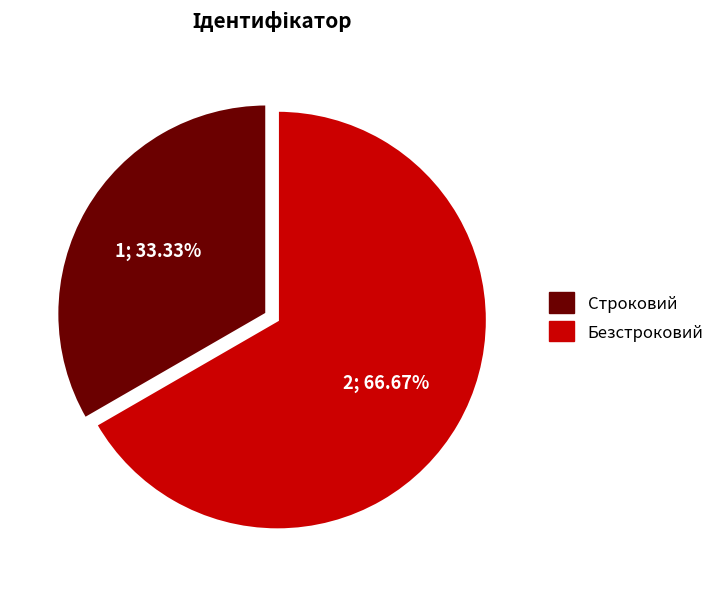

How many segments does this pie chart have?

2